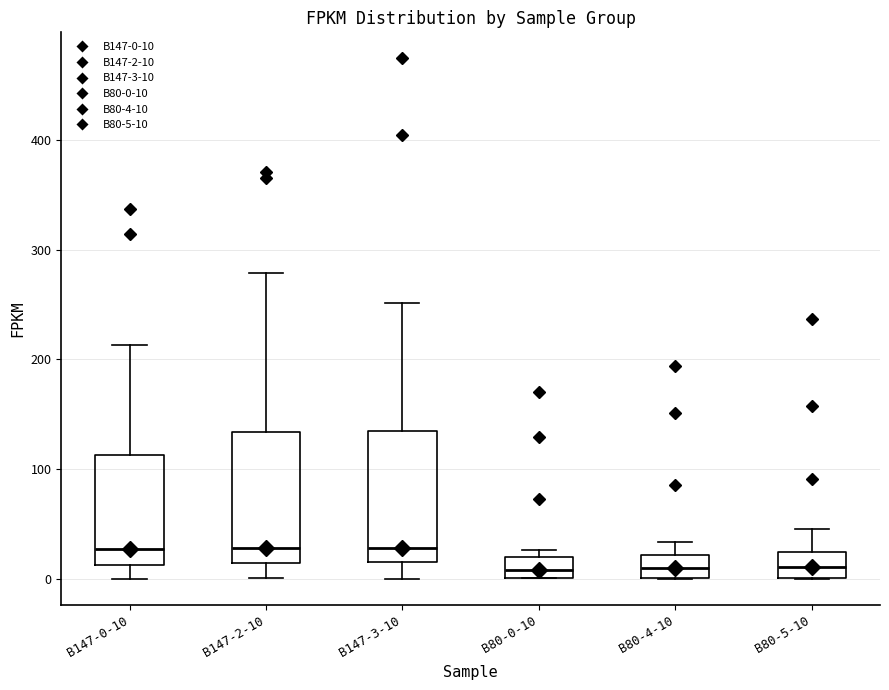

Reading left to right, transcribe this box plot: for each box, give where its median line is, the range the box spans, and where its two whiskers end, as read against the y-axis. The values are not printed on the chart, so give them approximately, as read against the axis.

B147-0-10: median 30, box 10 to 110, whiskers 0 to 210
B147-2-10: median 30, box 10 to 130, whiskers 0 to 280
B147-3-10: median 30, box 20 to 130, whiskers 0 to 250
B80-0-10: median 10, box 0 to 20, whiskers 0 to 30
B80-4-10: median 10, box 0 to 20, whiskers 0 to 30
B80-5-10: median 10, box 0 to 20, whiskers 0 to 40